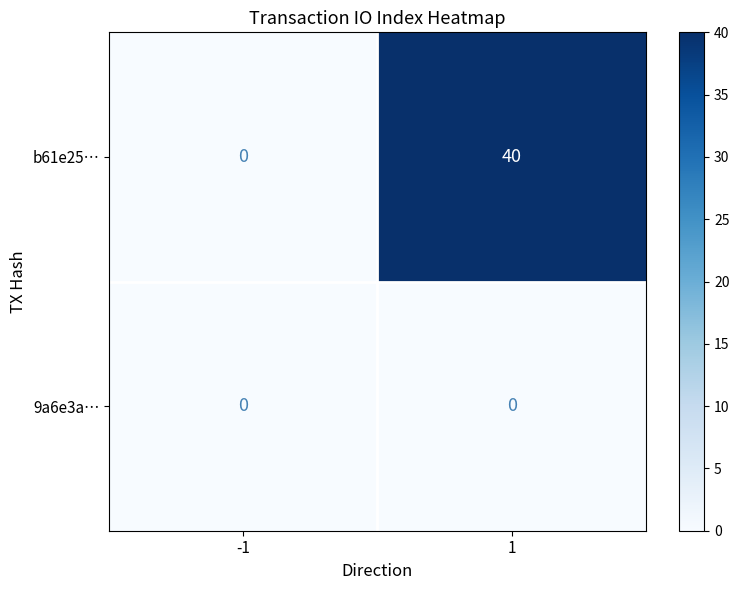

Reading right to left, what are all the values shown in this chart?

b61e25…: 40	0
9a6e3a…: 0	0